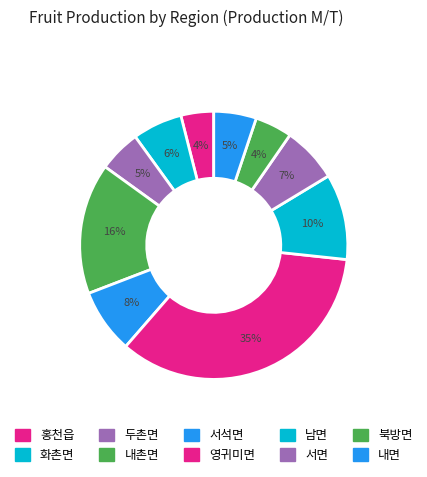

To the nearest percent, what portion does 홍천읍 represent?

4%